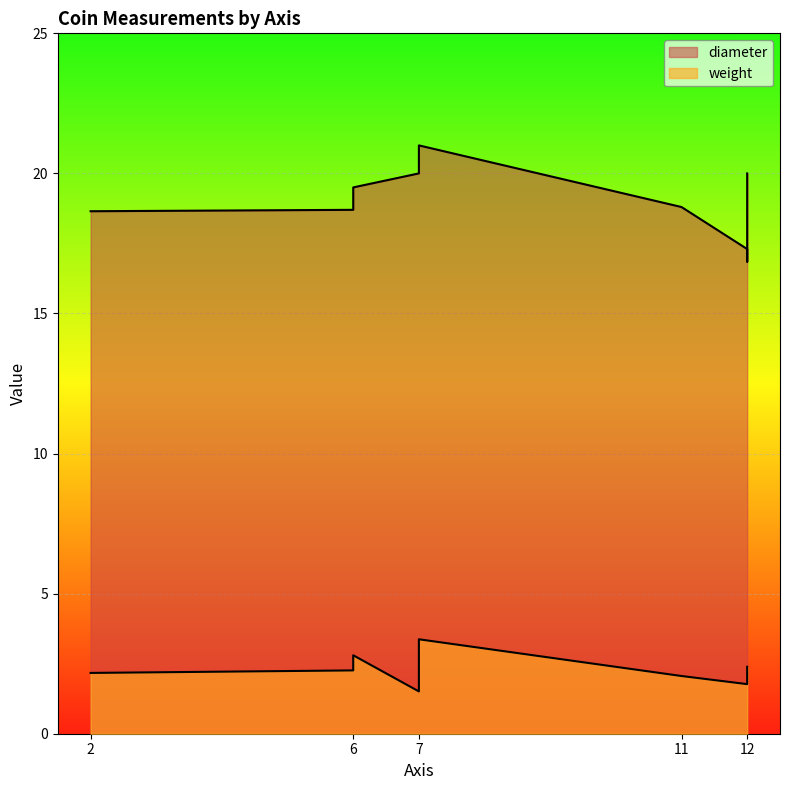

Which series has the largest total across all categories?

diameter